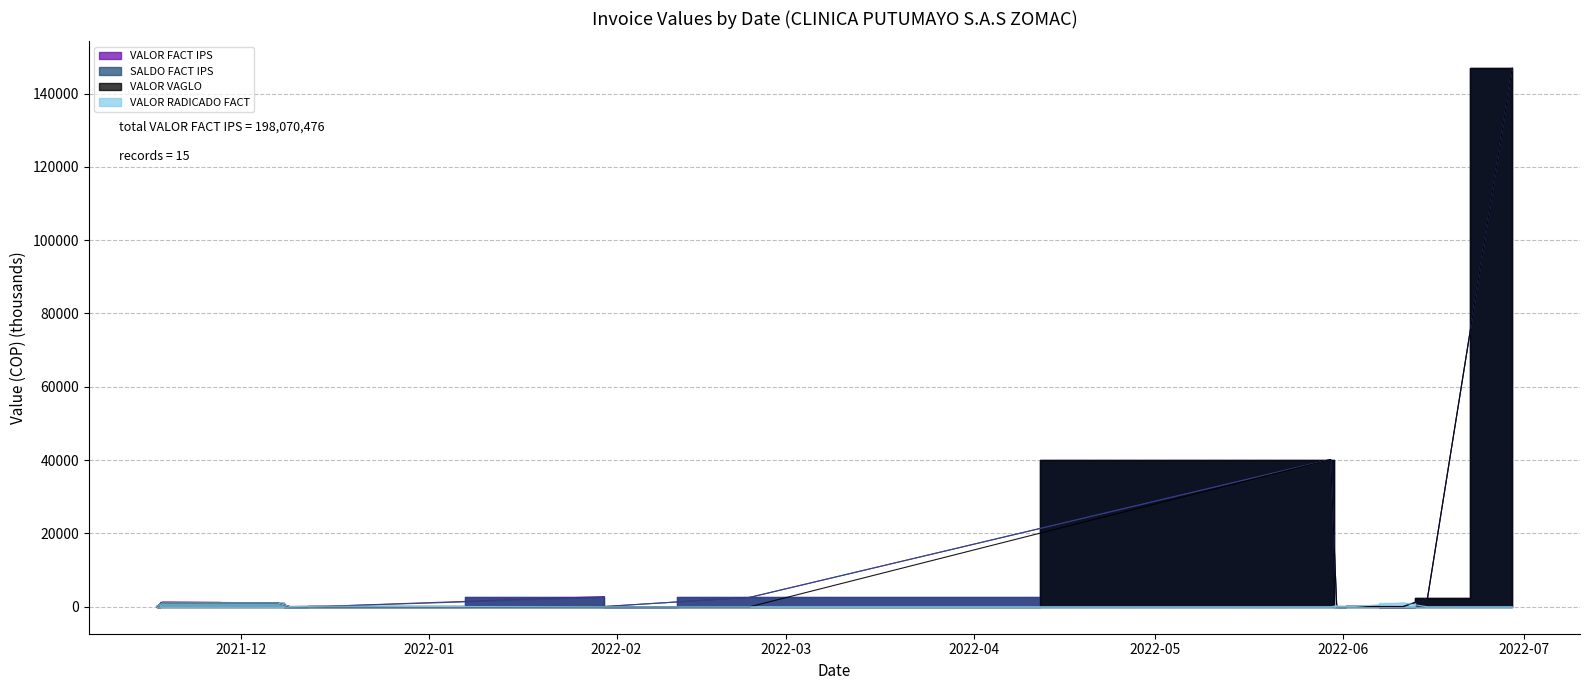

What is the maximum value shown in the chart?

146884.4